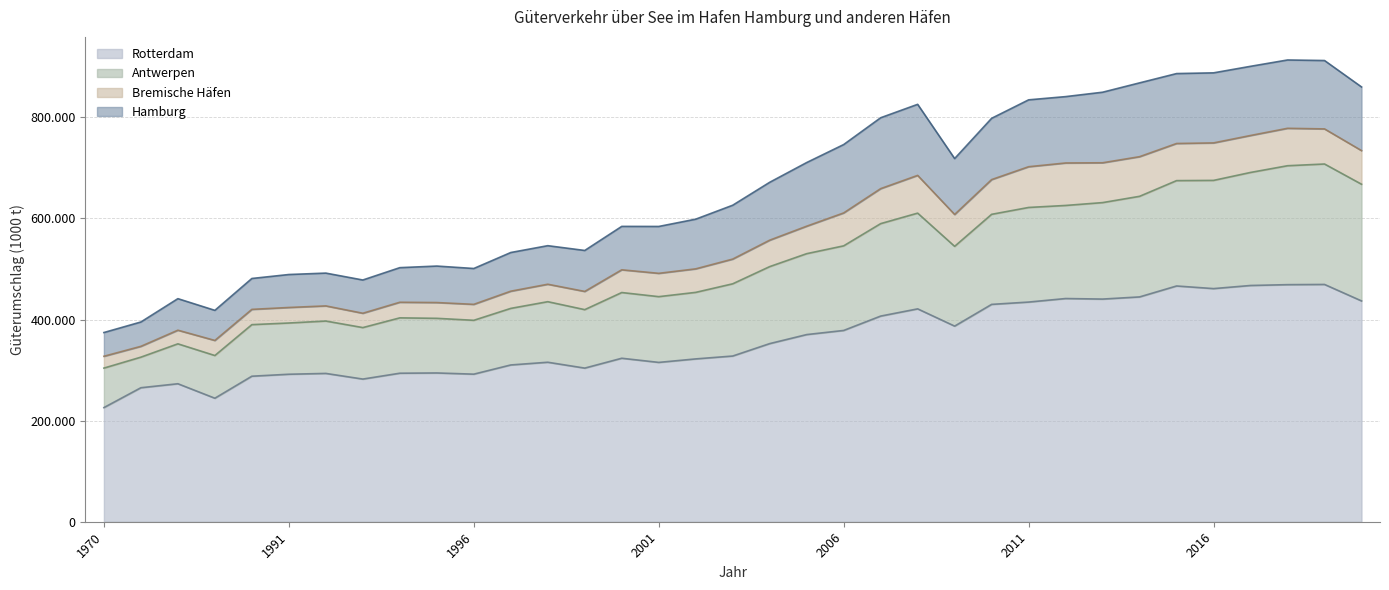

Rank the categories by Rotterdam value from lowest to highest.

1970, 1985, 1975, 1980, 1993, 1990, 1991, 1996, 1992, 1994, 1995, 1999, 1997, 2001, 1998, 2002, 2000, 2003, 2004, 2005, 2006, 2009, 2007, 2008, 2010, 2011, 2020, 2013, 2012, 2014, 2016, 2015, 2017, 2018, 2019